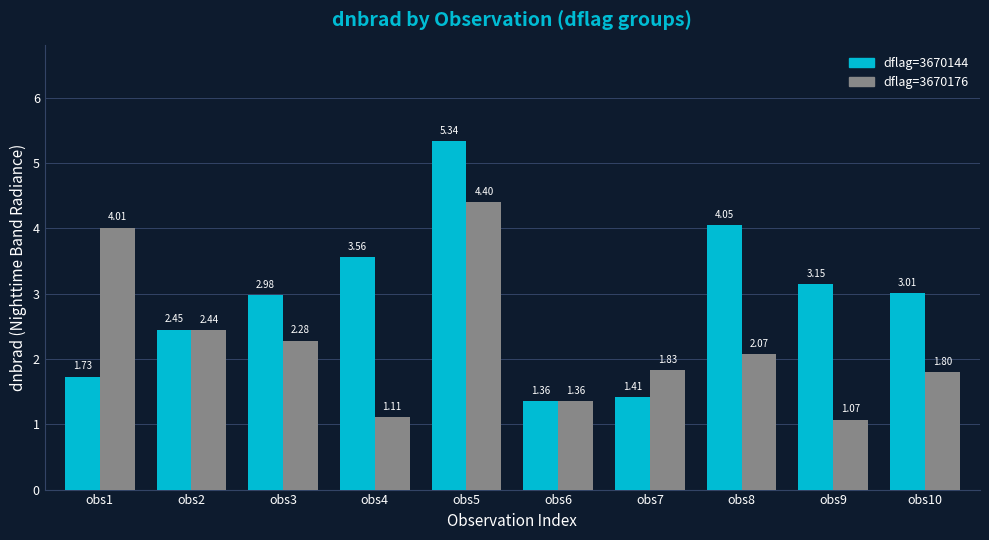

The value of dflag=3670176 at obs5 is 7.9. True or false?

False